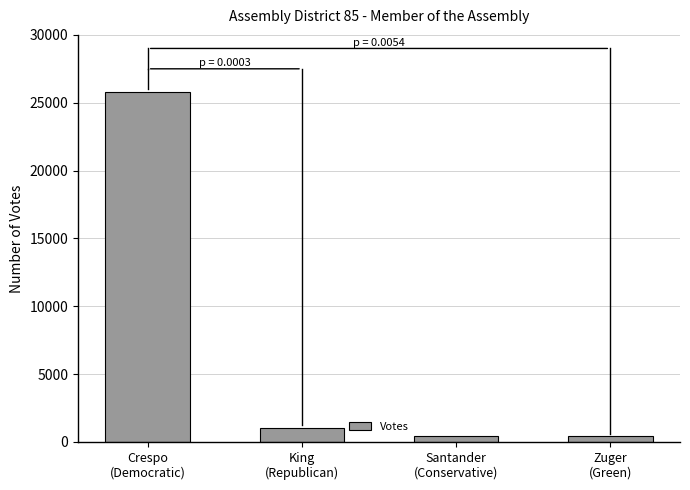

True or false: the data shows 6813 at Crespo
(Democratic).

False